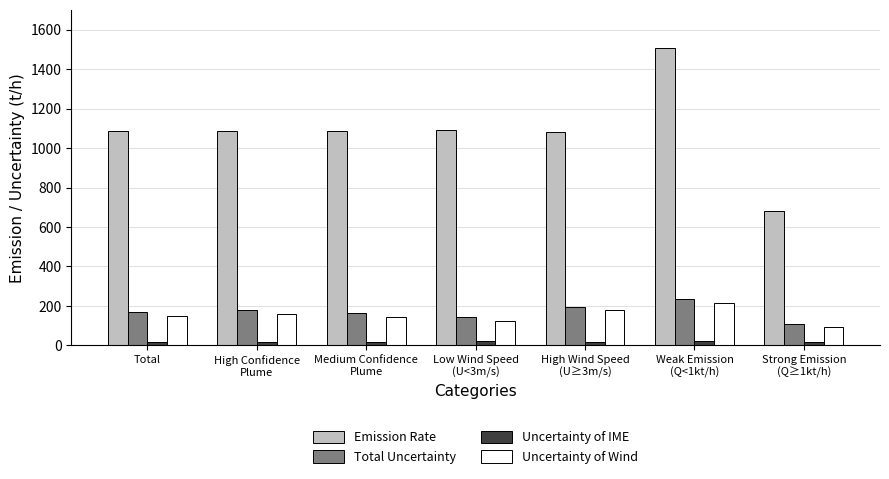

What are all the series names shown in the legend?

Emission Rate, Total Uncertainty, Uncertainty of IME, Uncertainty of Wind